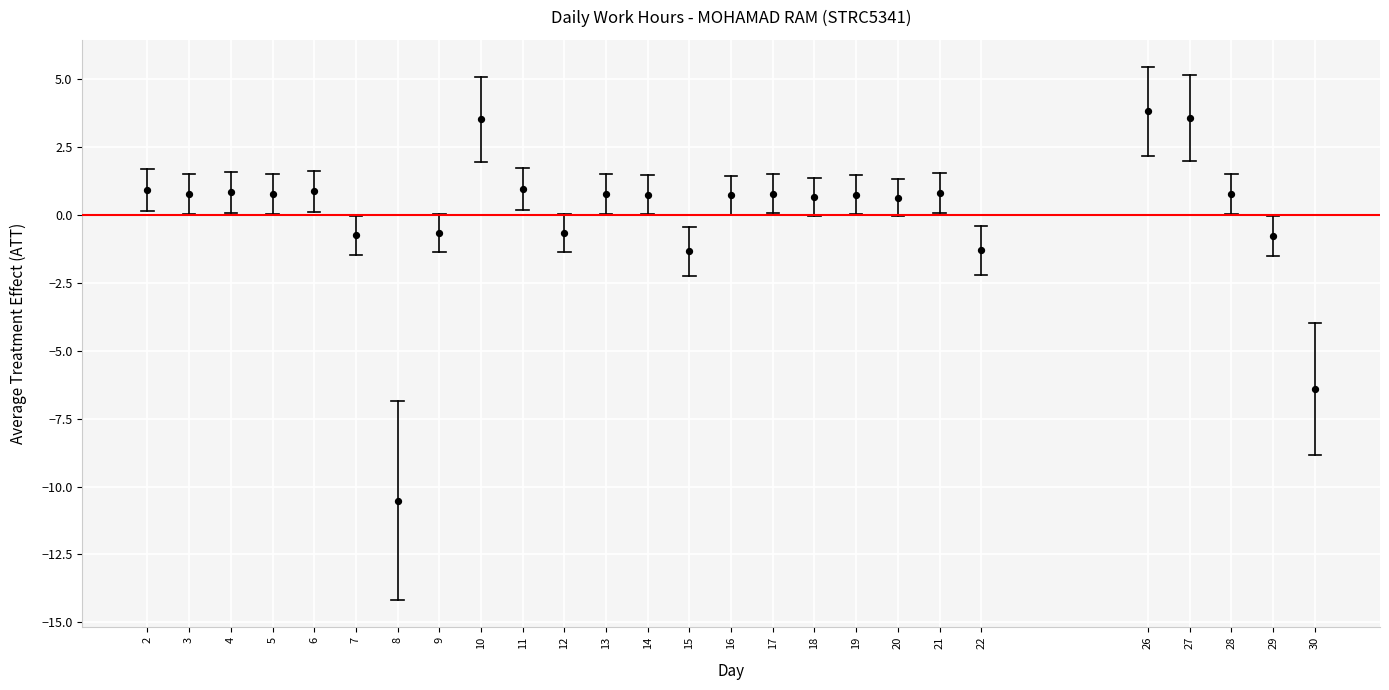

What is the range of X values (max minus min)?

28.0